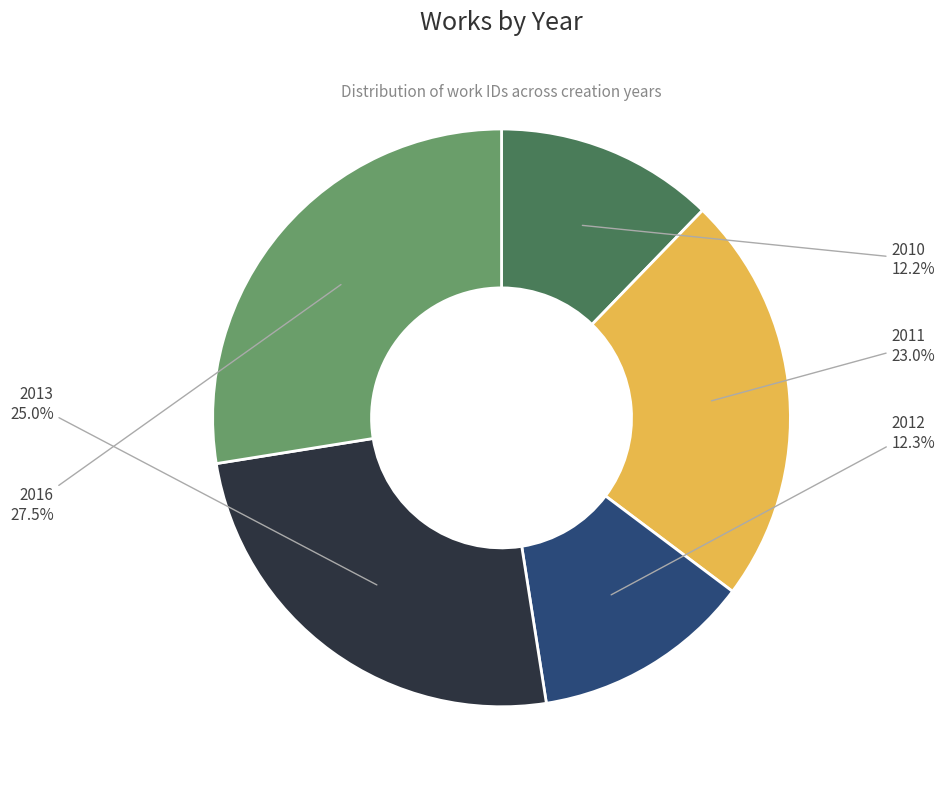

Count the number of slices in the pie.

5